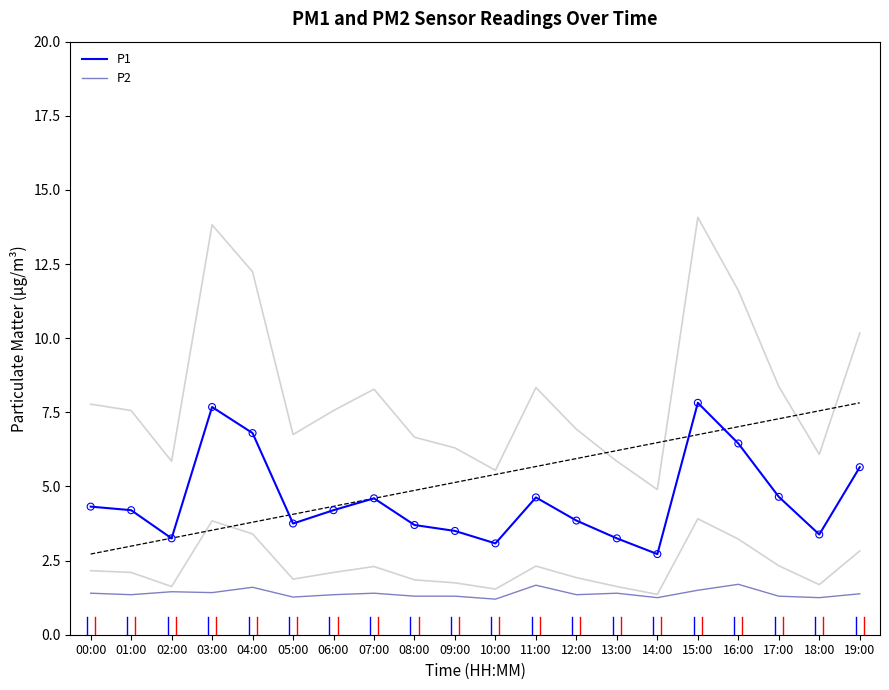

Which series has the largest Y range (max minus min)?

P1